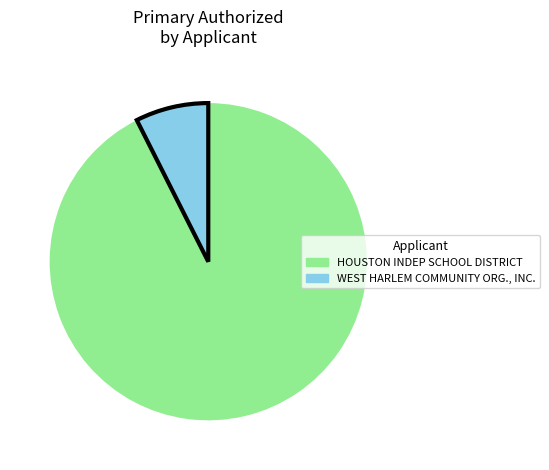

What is the smallest slice in the pie chart?

WEST HARLEM COMMUNITY ORG., INC.